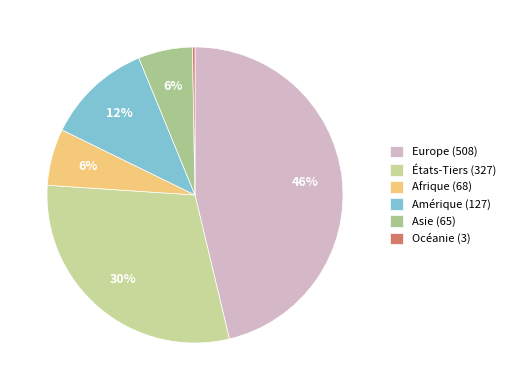

Which slice is the smallest?

Océanie (3)